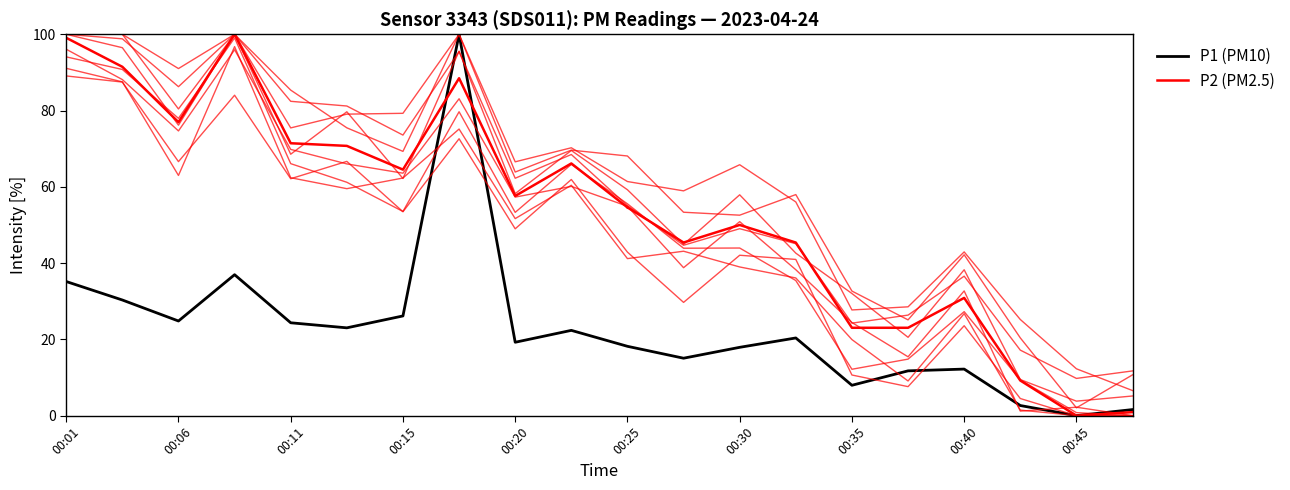

What are all the series names shown in the legend?

P1, P2